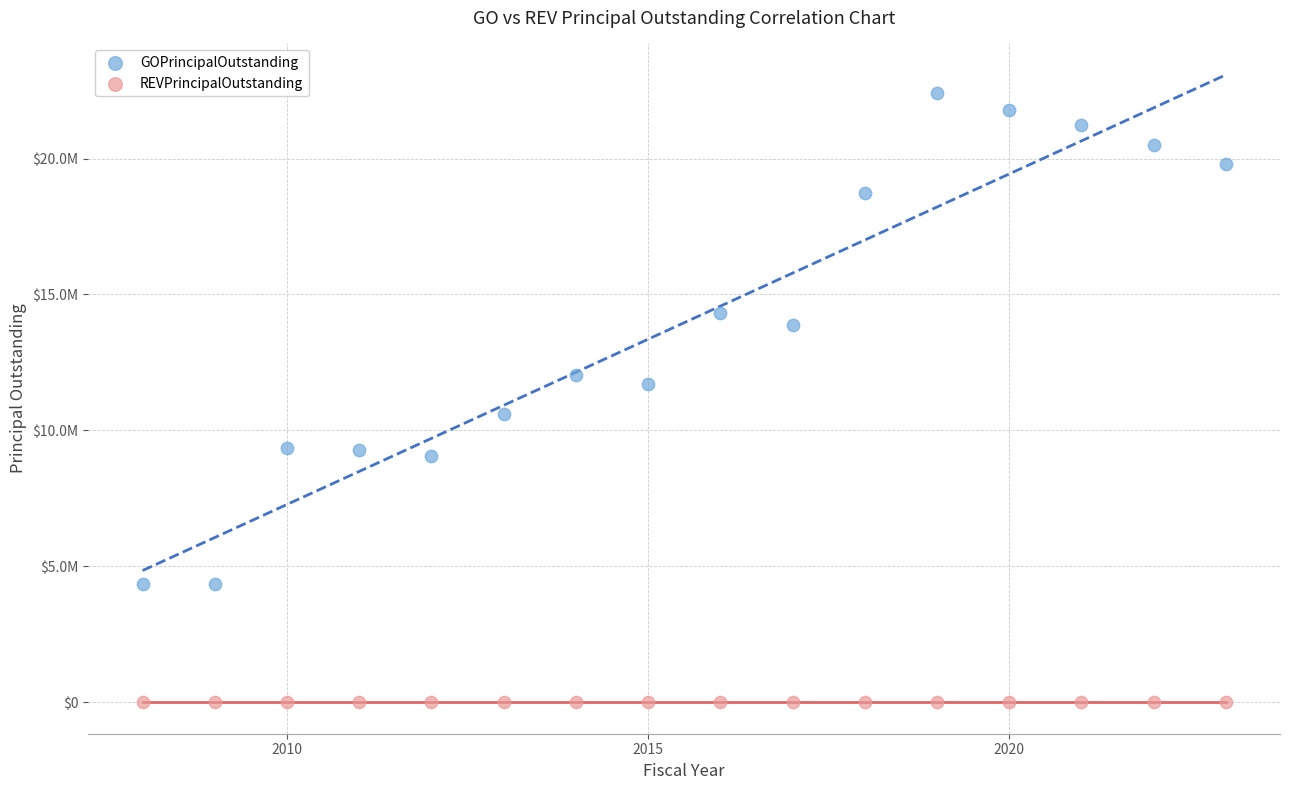

What are all the series names shown in the legend?

GOPrincipalOutstanding, REVPrincipalOutstanding